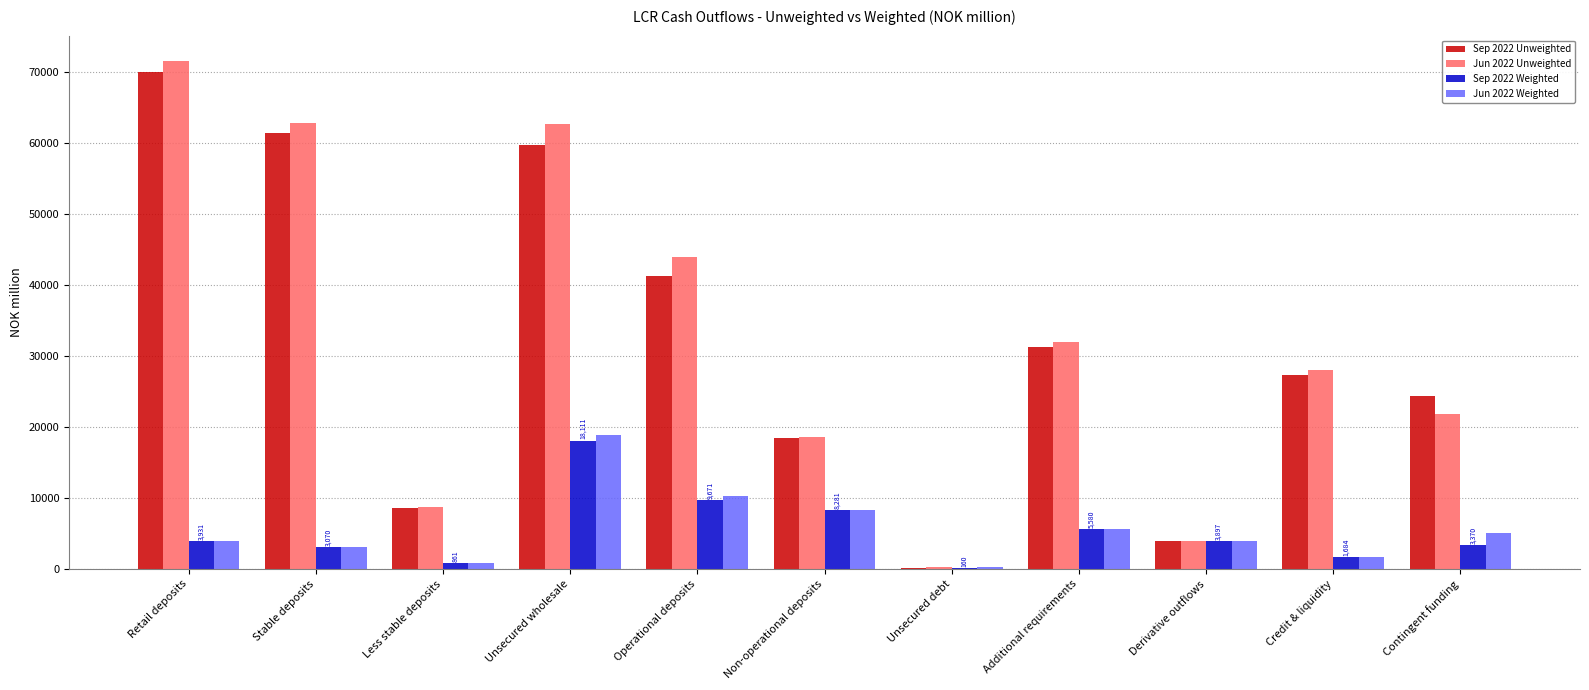

True or false: Jun 2022 Weighted has a value of 13481.6 at Operational deposits.

False